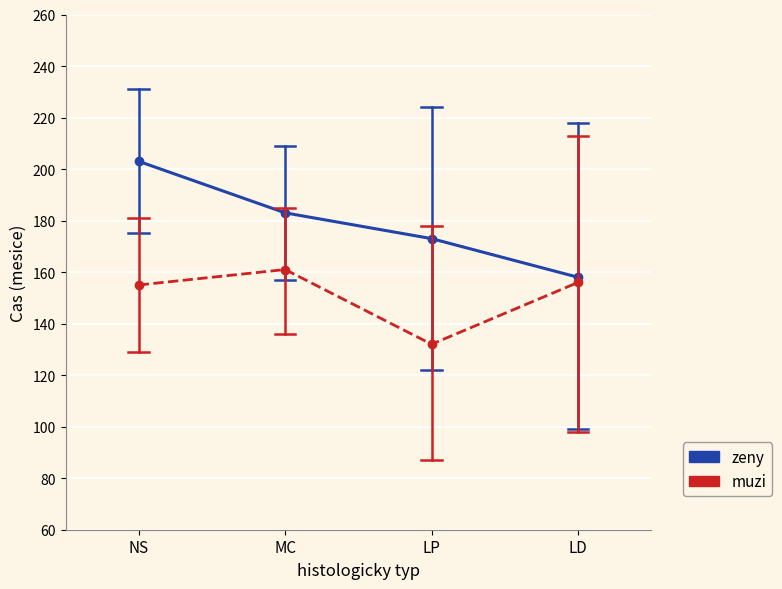

True or false: muzi and zeny intersect in this chart.

False